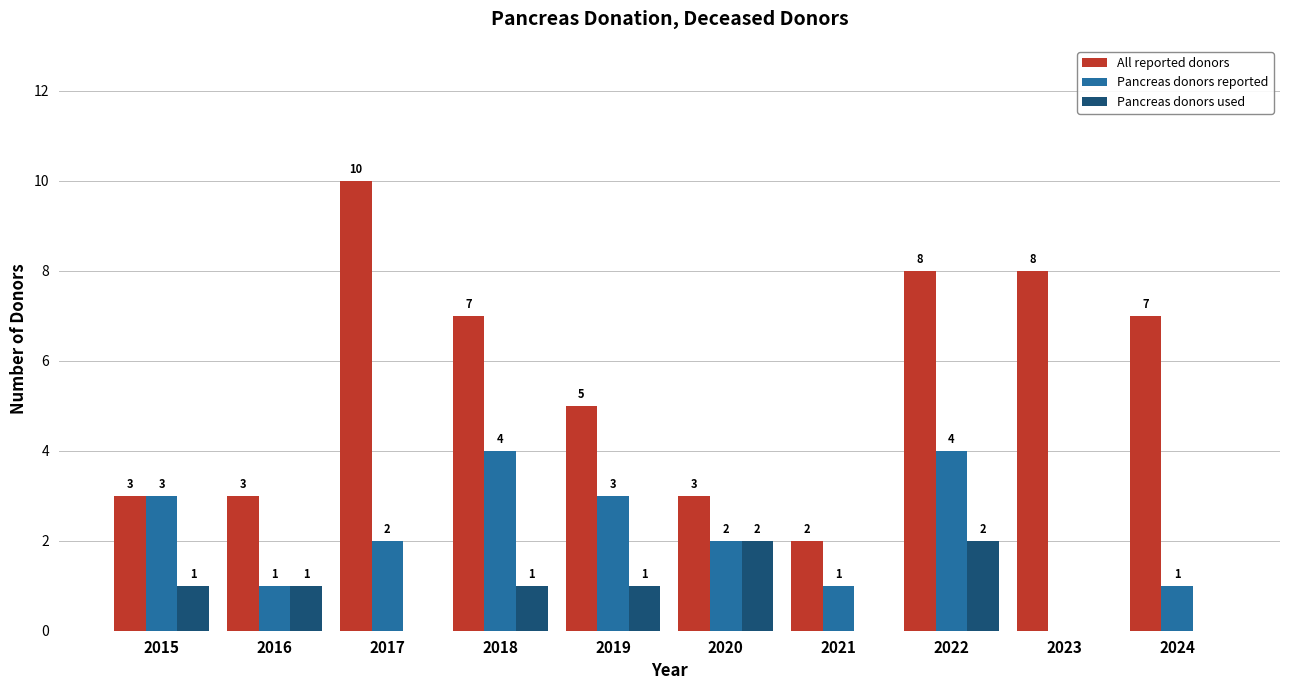

How many groups of bars are there?

10